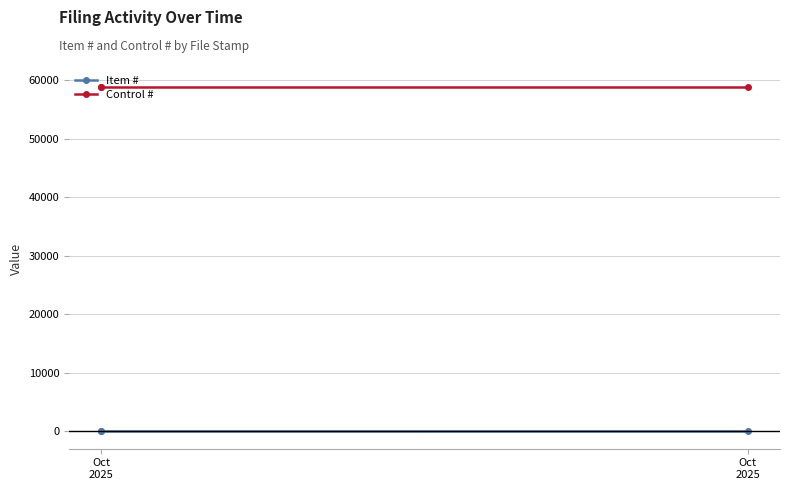

Rank the categories by Control # value from highest to lowest.

Oct 2025, Oct 2025, Oct 2025